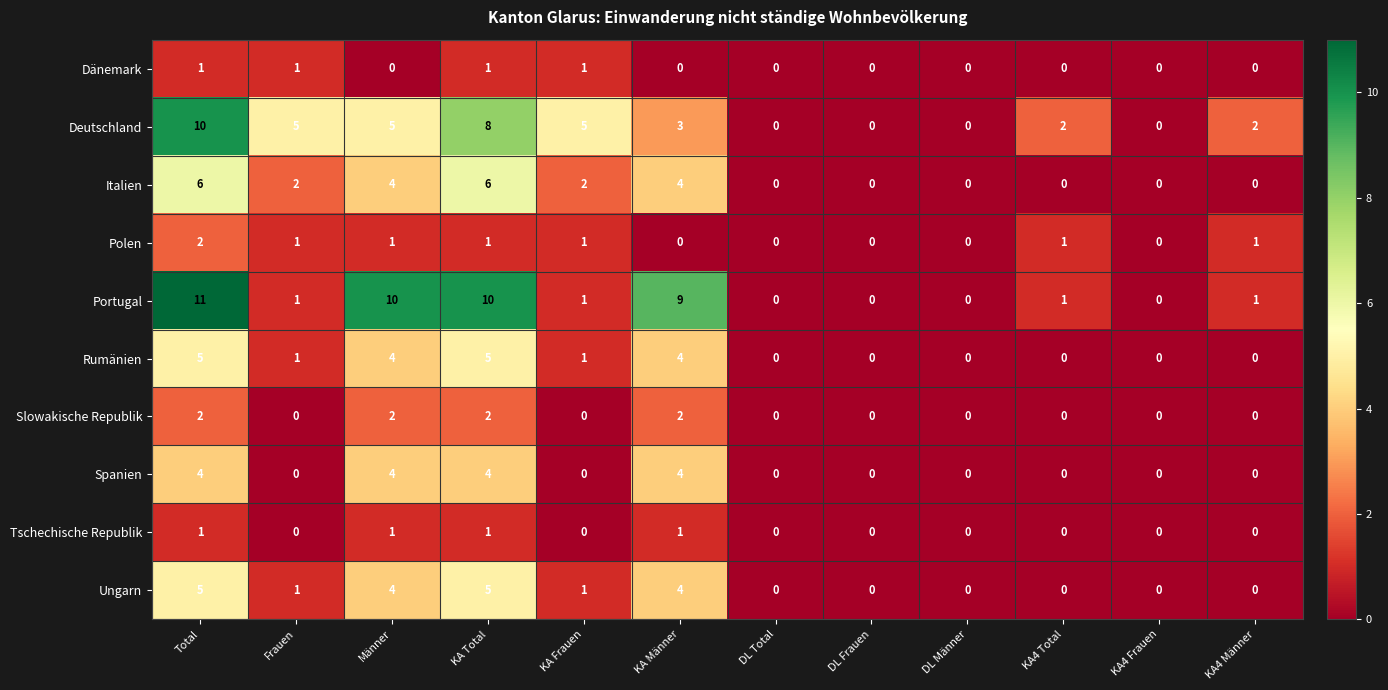

Which label corresponds to the largest value in the chart?

Total